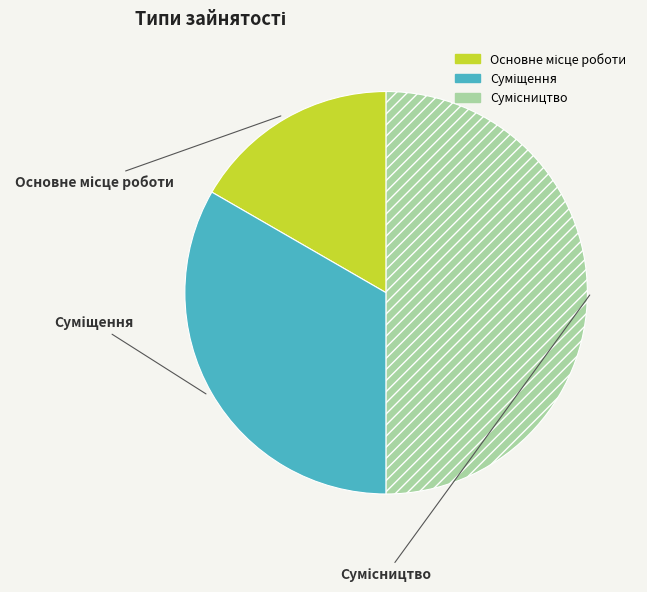

Do Основне місце роботи and Сумісництво together represent more than half of the pie?

Yes